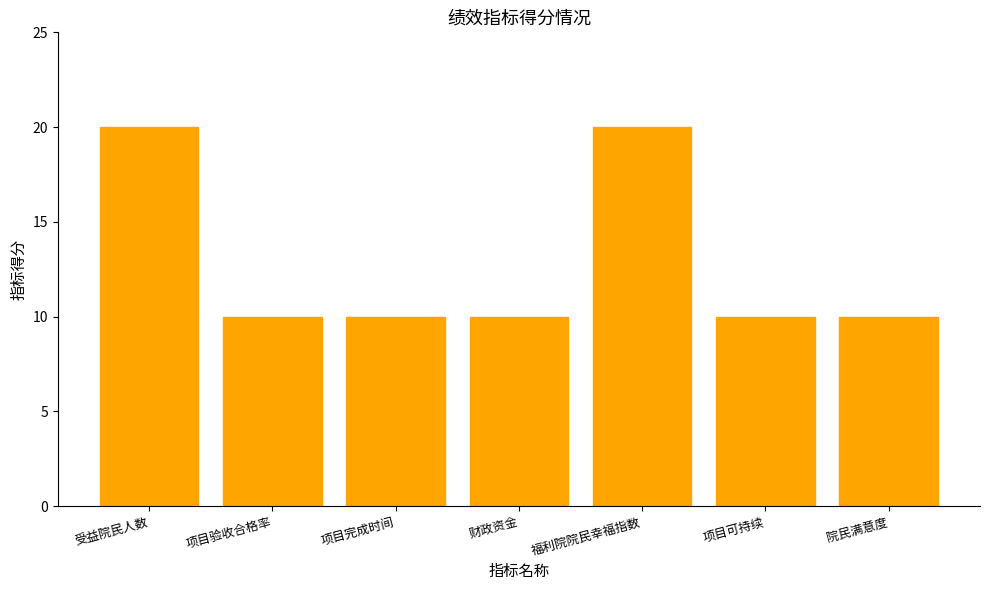

What is the label of the 5th bar from the right?

项目完成时间